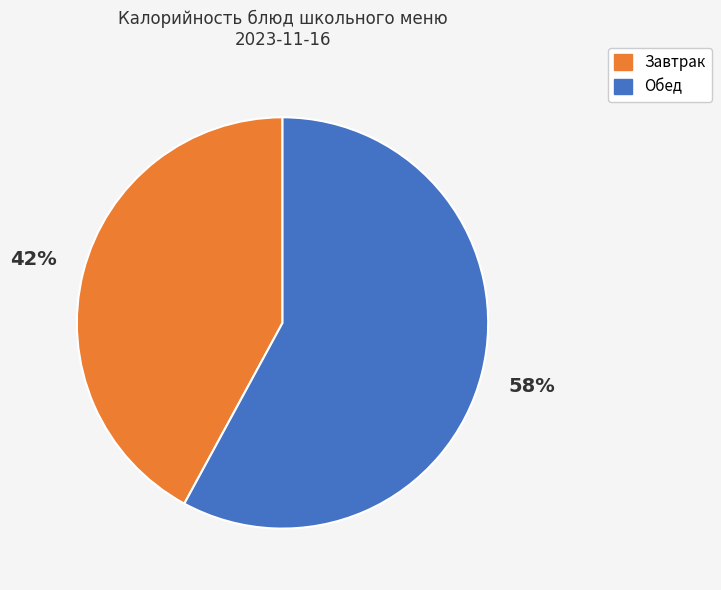

Count the number of slices in the pie.

2